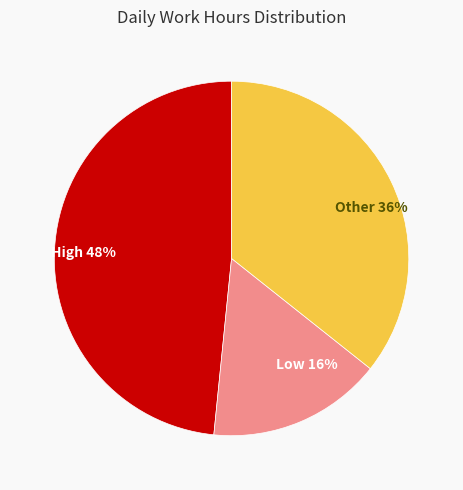

To the nearest percent, what is the difference between the largest and smallest slice percentages?

32%